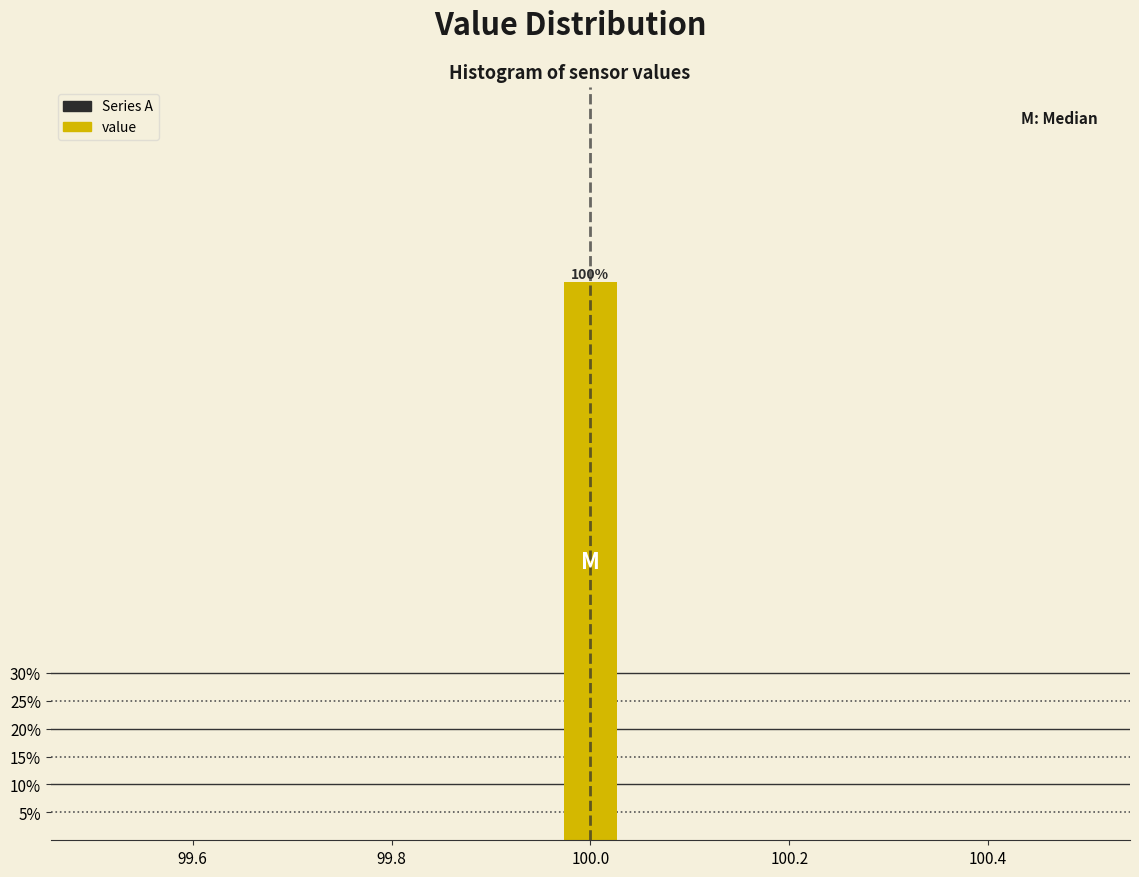

Around what value on the x-axis is the tallest bar? Give the approximate position of its centre, as read against the axis.

100.00